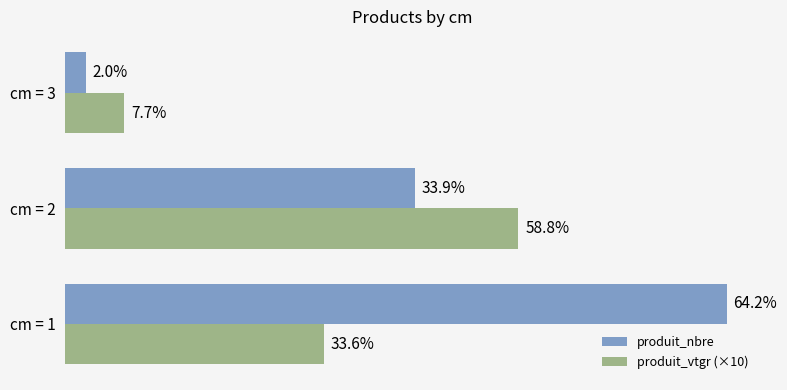

What are all the series names shown in the legend?

produit_nbre, produit_vtgr (×10)